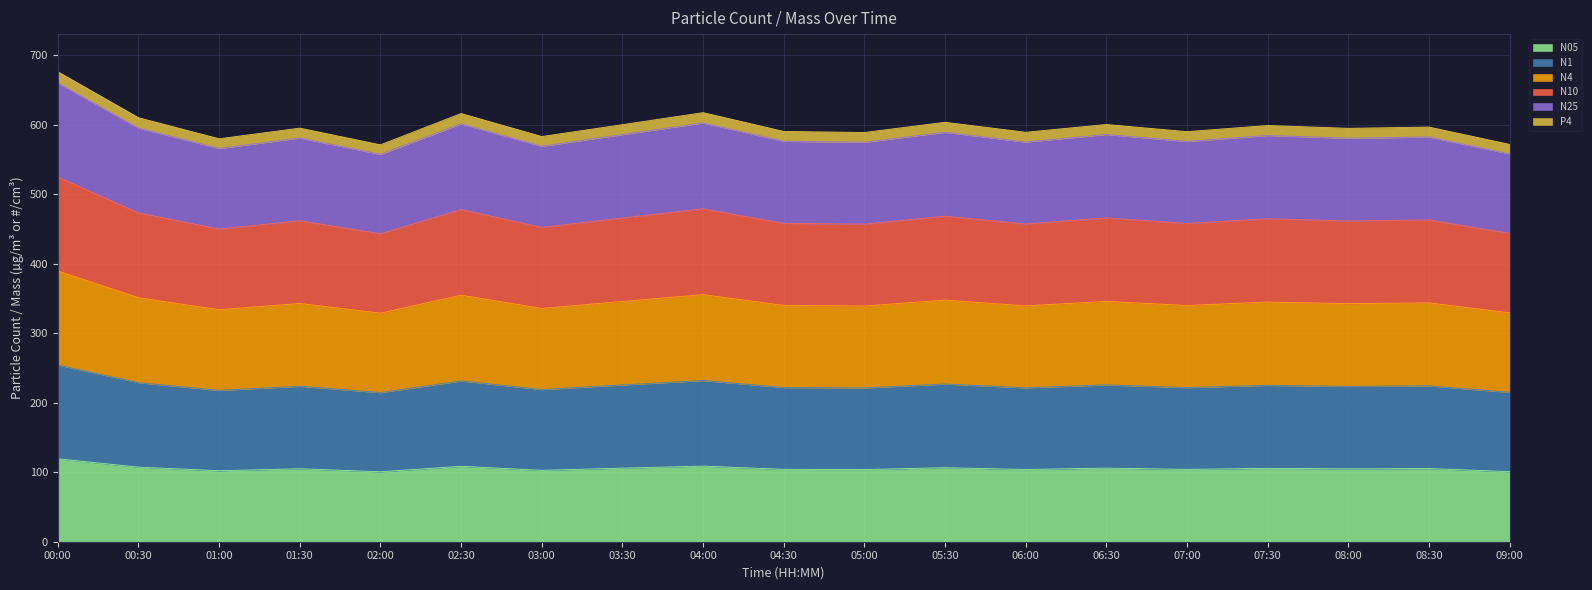

Between 03:00 and 03:30, which is larger?

03:30